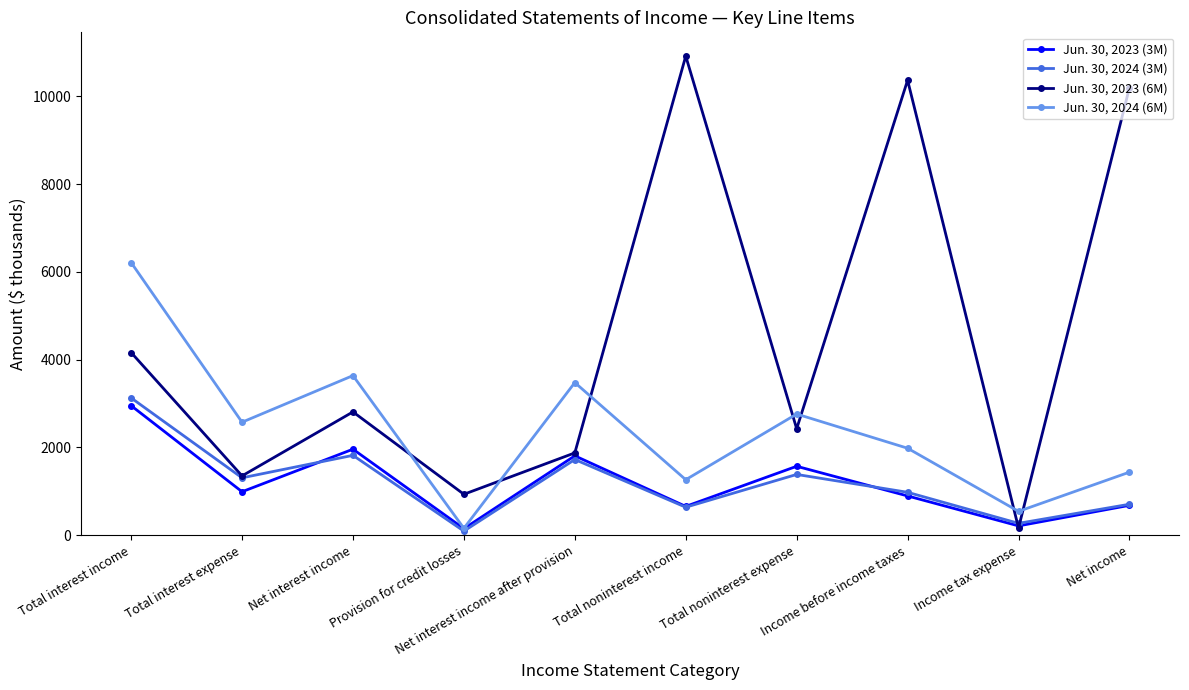

What are all the series names shown in the legend?

Jun. 30, 2023 (3M), Jun. 30, 2024 (3M), Jun. 30, 2023 (6M), Jun. 30, 2024 (6M)